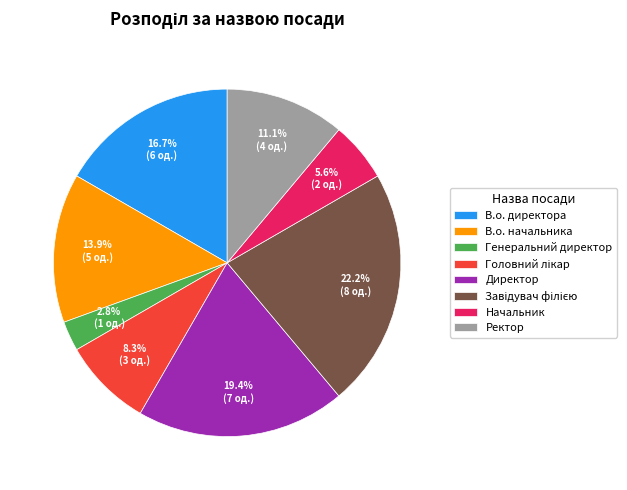

Is there any slice that represents more than half of the pie?

No